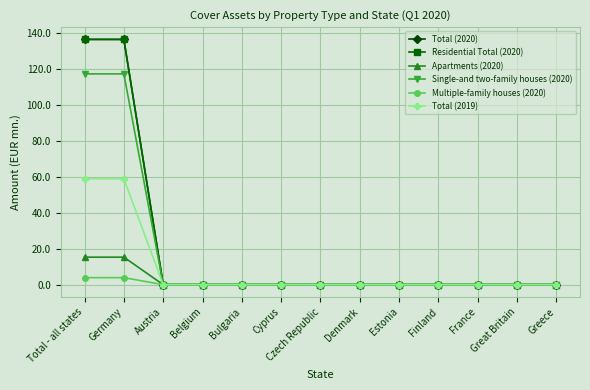

Is this an area chart (filled region under the line)?

No